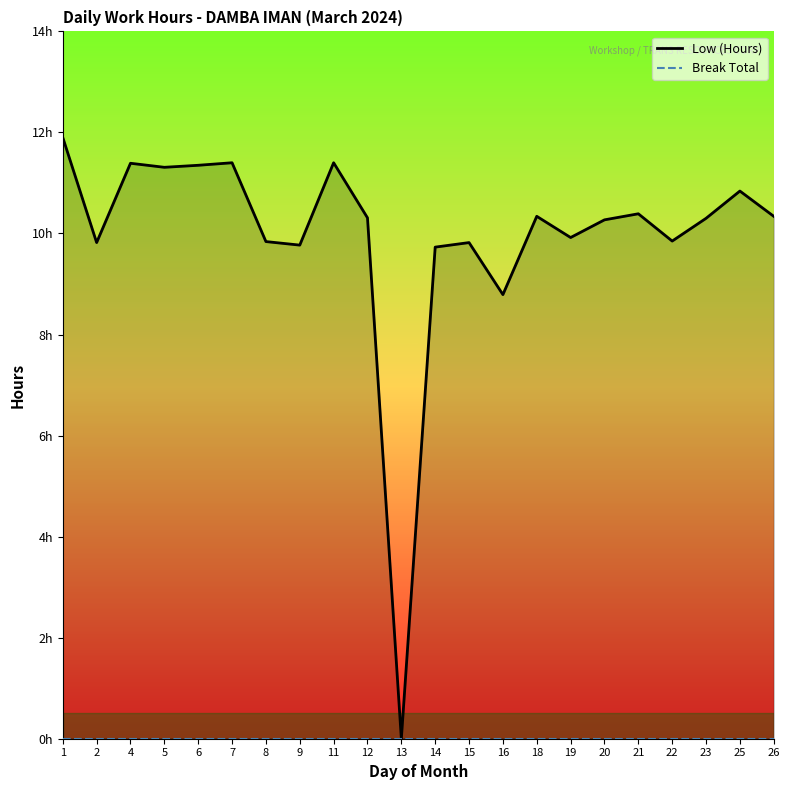

Which series has the largest range (max minus min)?

Low (Hours)